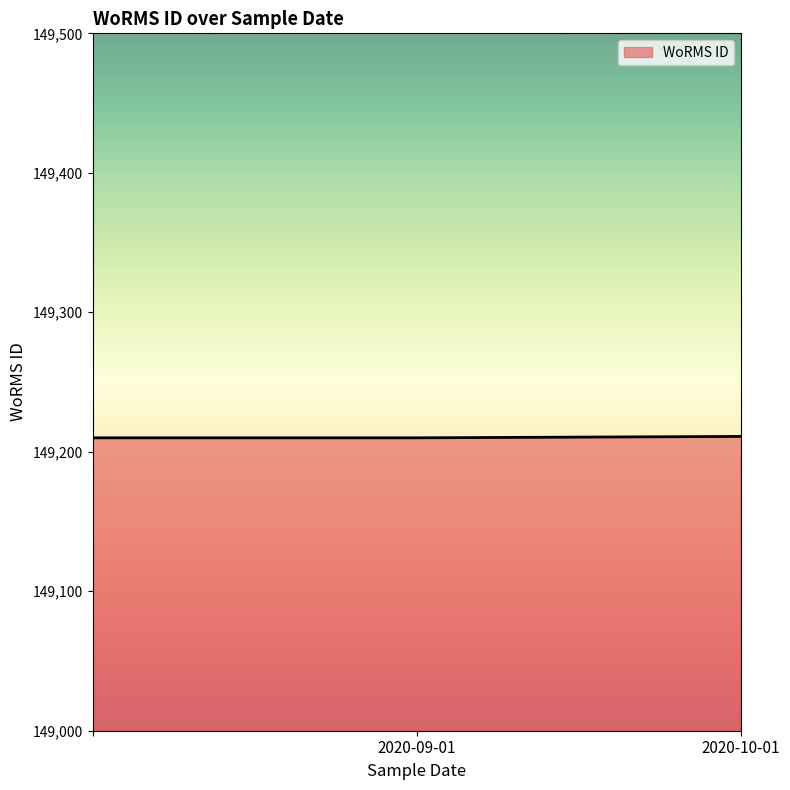

What is the minimum value shown in the chart?

149210